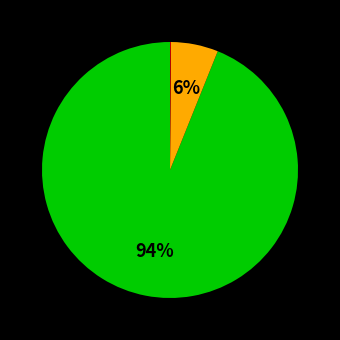

Does any single category account for the majority?

Yes